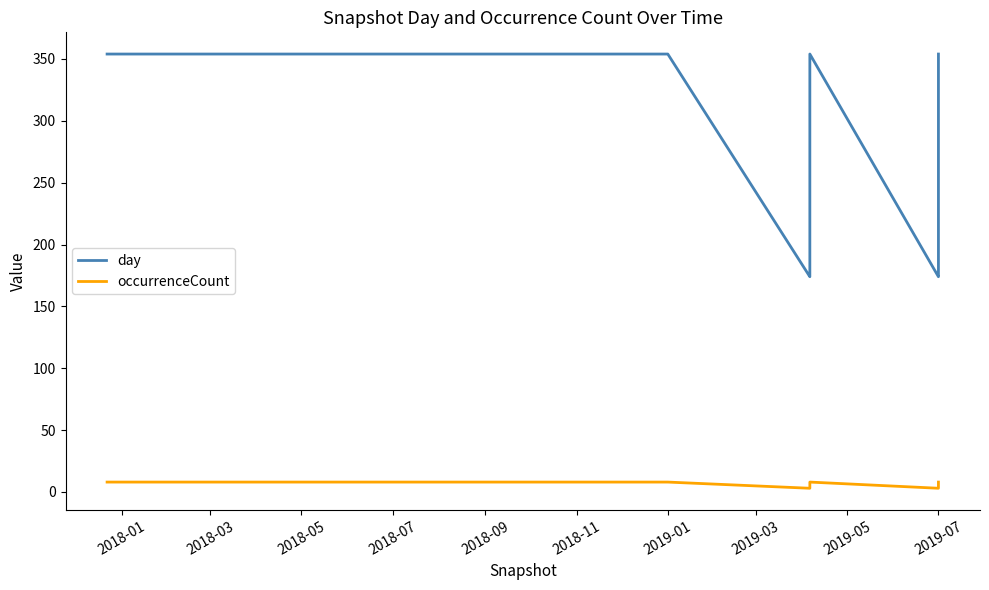

Does the chart have visible grid lines?

No